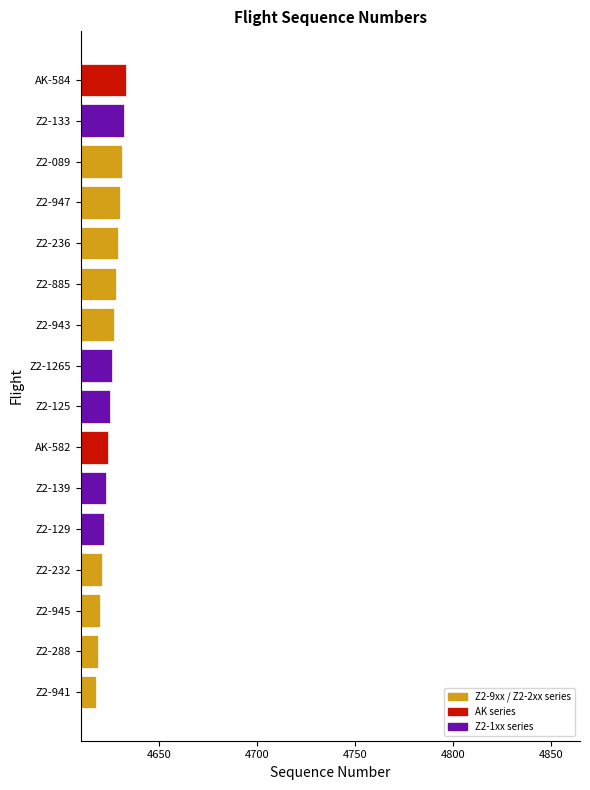

What is the maximum value shown in the chart?

4633